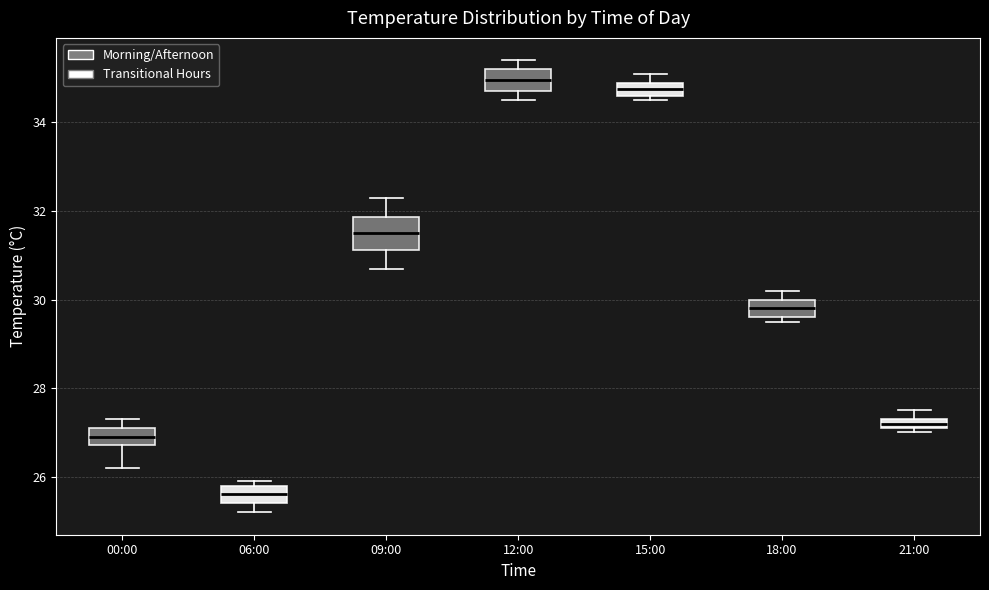

Comparing the boxes themselves (not the whiskers), which one is the tallest?

09:00